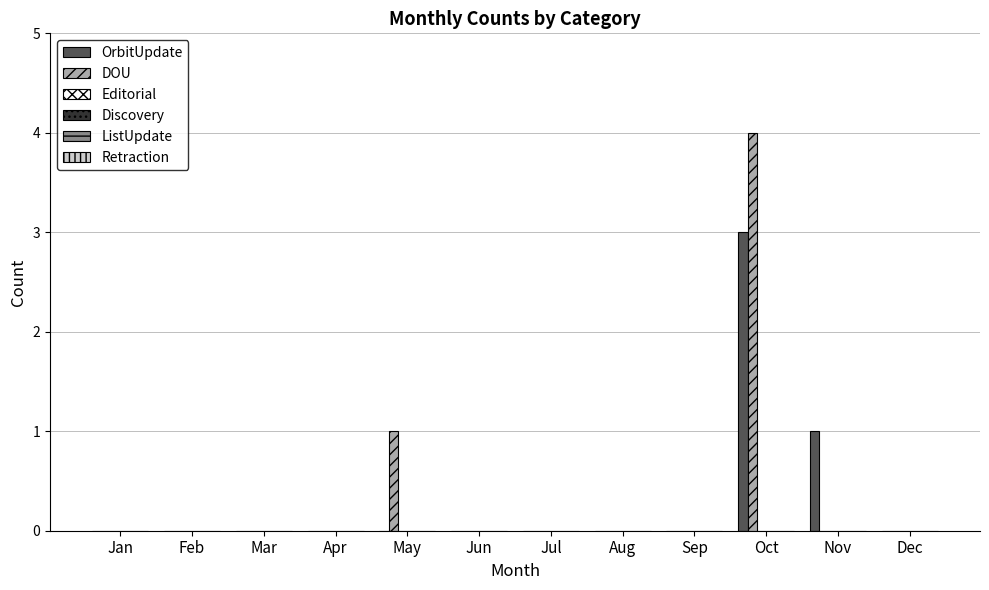

What is the maximum value for DOU?

4